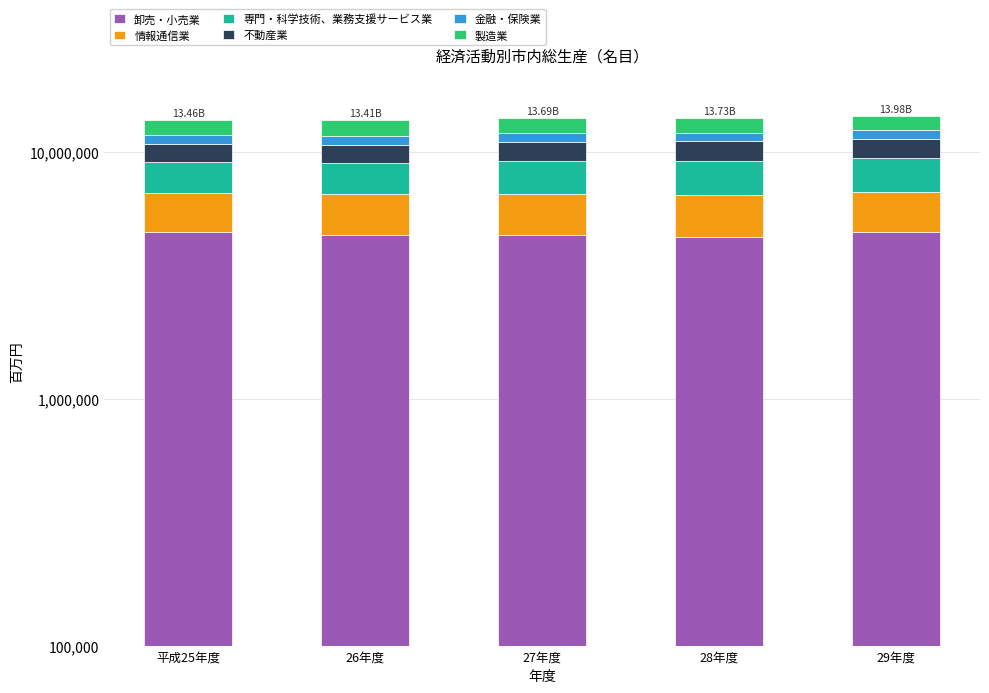

What is the spread (max minus min) of values at 平成25年度?

3812856